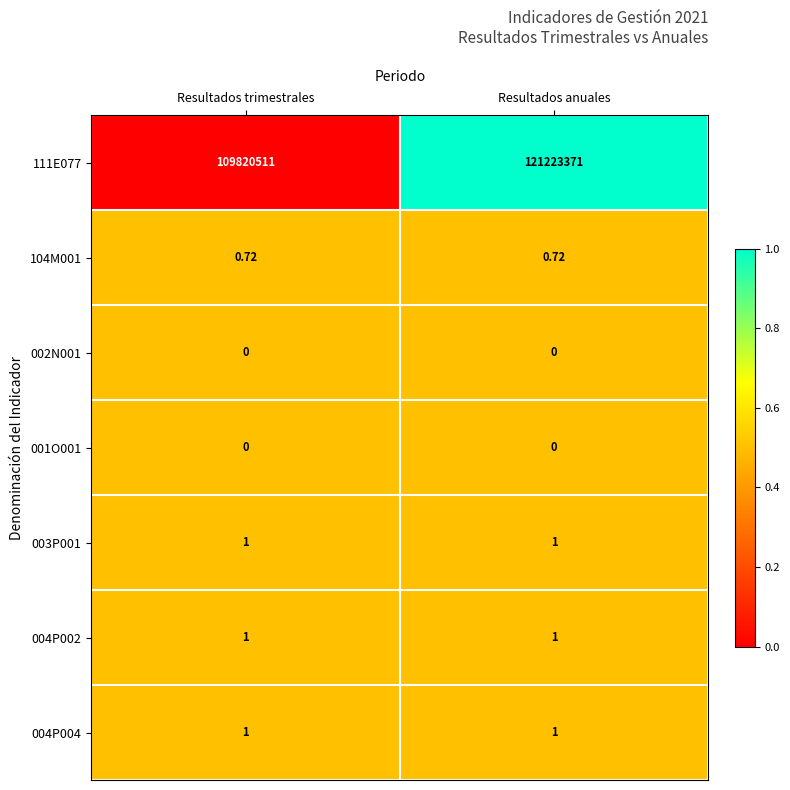

At which category is the sum across all series the highest?

Resultados anuales